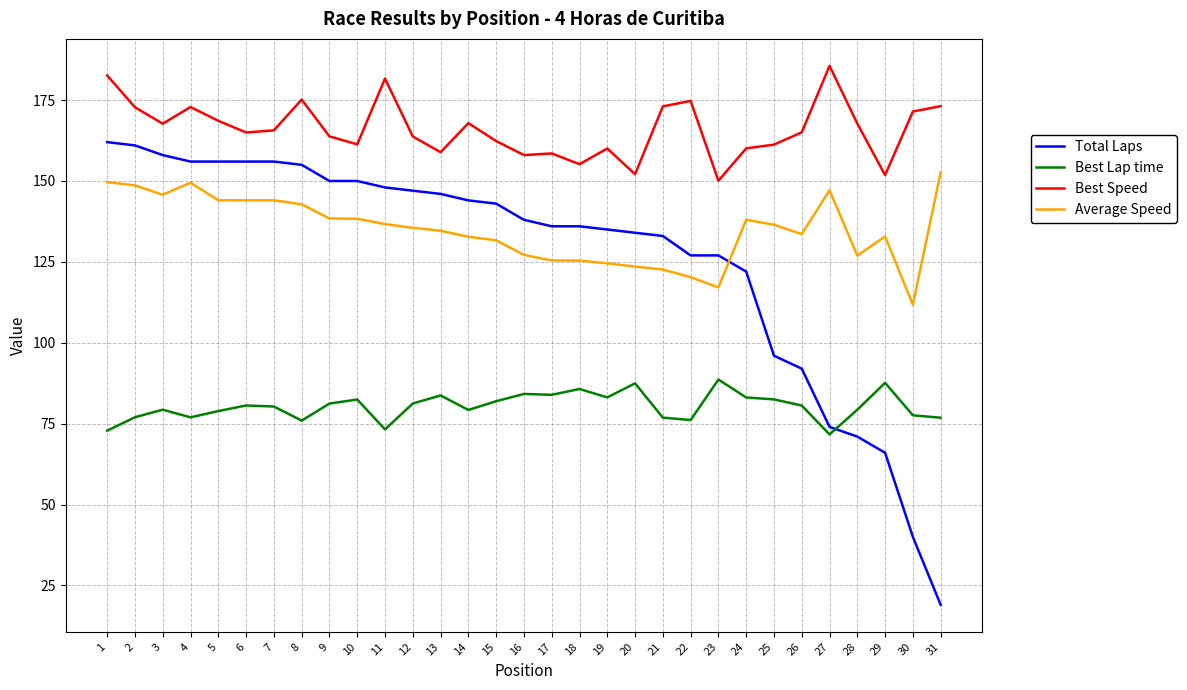

True or false: Average Speed and Best Lap time intersect in this chart.

False